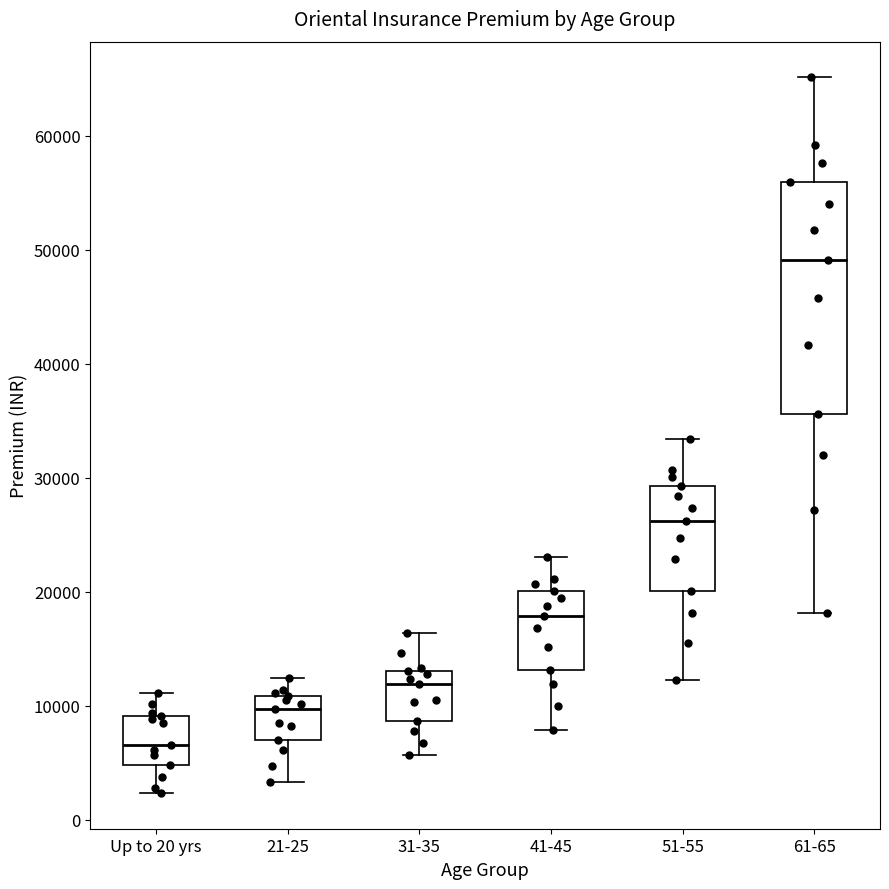

Reading left to right, transcribe this box plot: for each box, give where its median line is, the range the box spans, and where its two whiskers end, as read against the y-axis. The values are not printed on the chart, so give them approximately, as read against the axis.

Up to 20 yrs: median 7000, box 5000 to 9000, whiskers 2000 to 11000
21-25: median 10000, box 7000 to 11000, whiskers 3000 to 12000
31-35: median 12000, box 9000 to 13000, whiskers 6000 to 16000
41-45: median 18000, box 13000 to 20000, whiskers 8000 to 23000
51-55: median 26000, box 20000 to 29000, whiskers 12000 to 33000
61-65: median 49000, box 36000 to 56000, whiskers 18000 to 65000